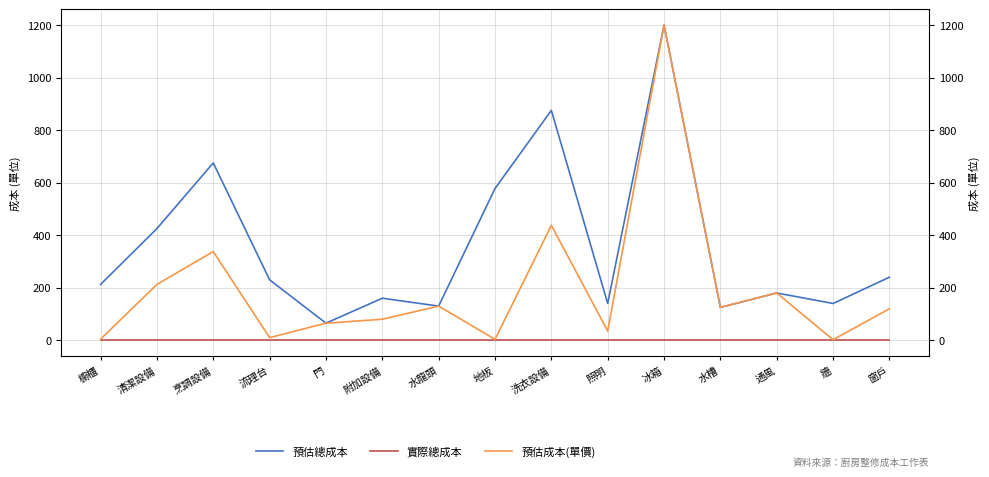

What is the average value of the 預估總成本 series?

358.3